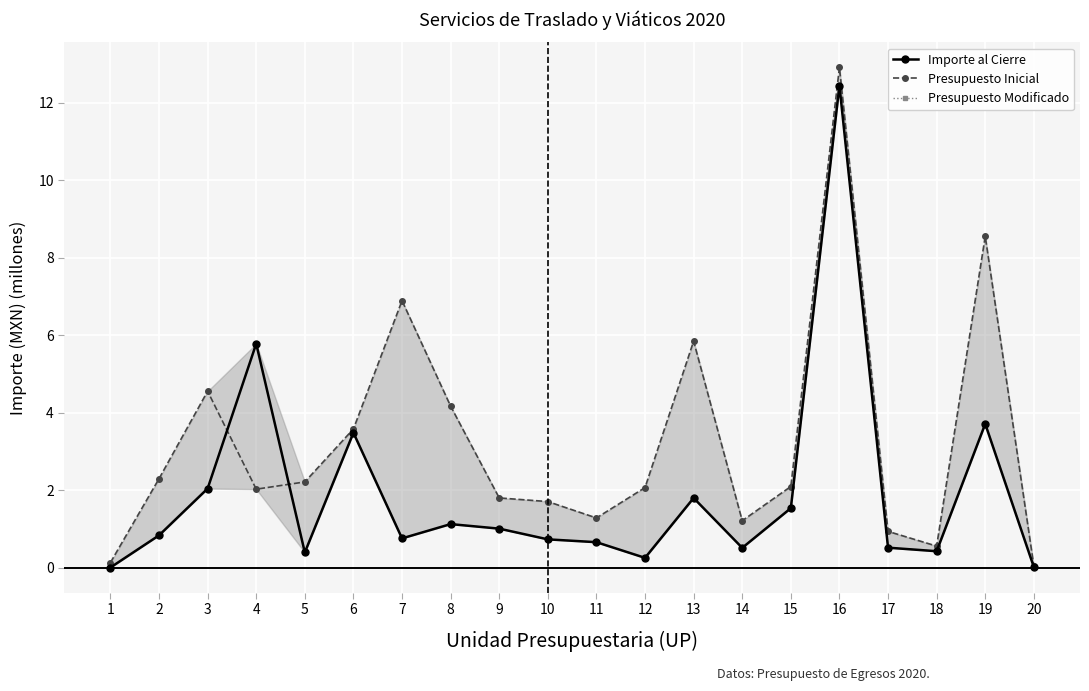

What is the value of the Presupuesto Inicial point at the 18th from the left?

0.6